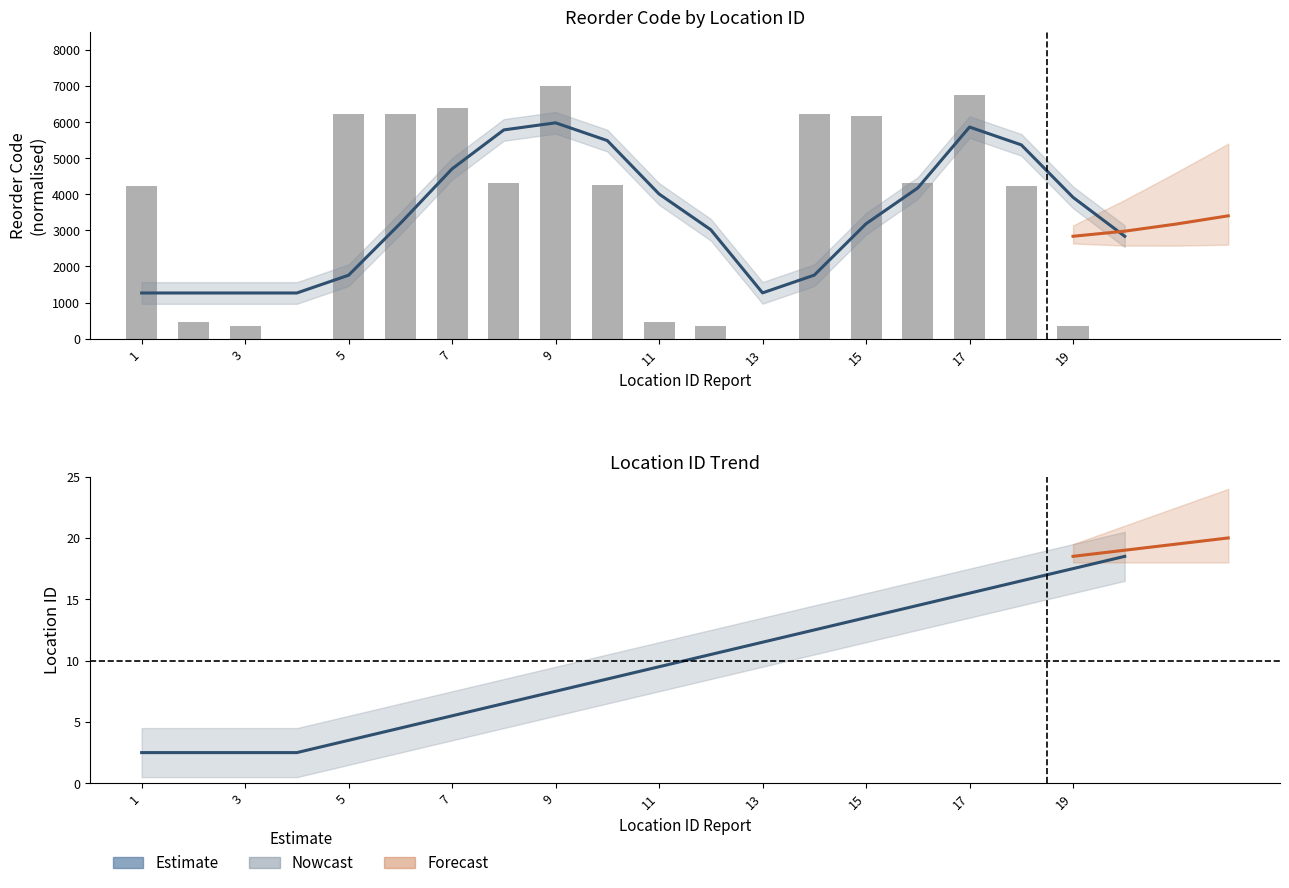

Does the chart contain stacked bars?

No